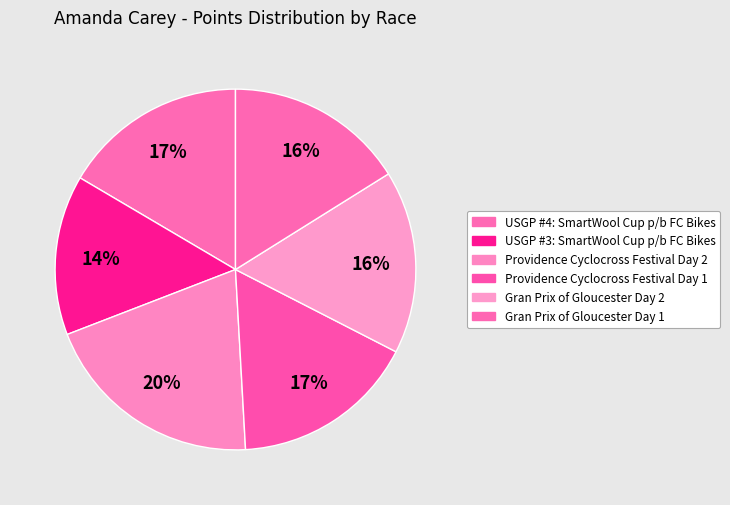

Does Gran Prix of Gloucester Day 1 represent more than half of the total?

No